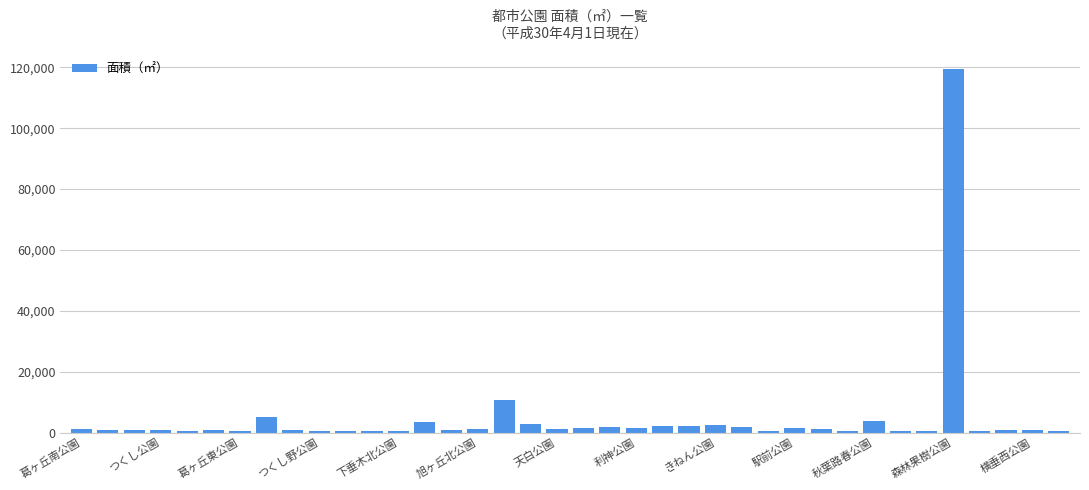

What is the average value?

4684